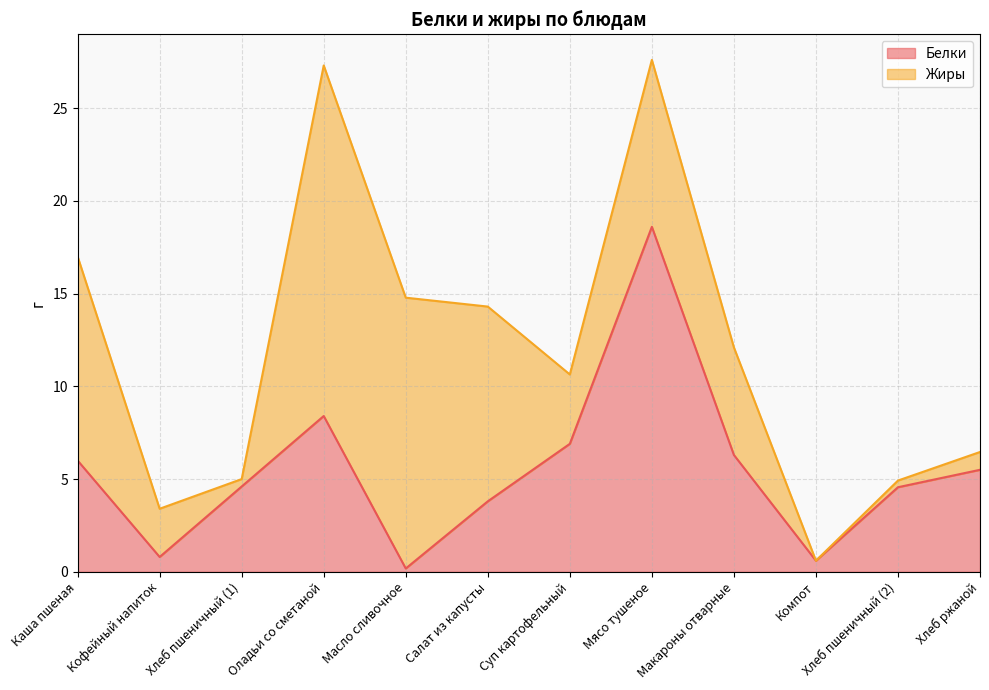

Which category has the highest value in the Белки series?

Мясо тушеное